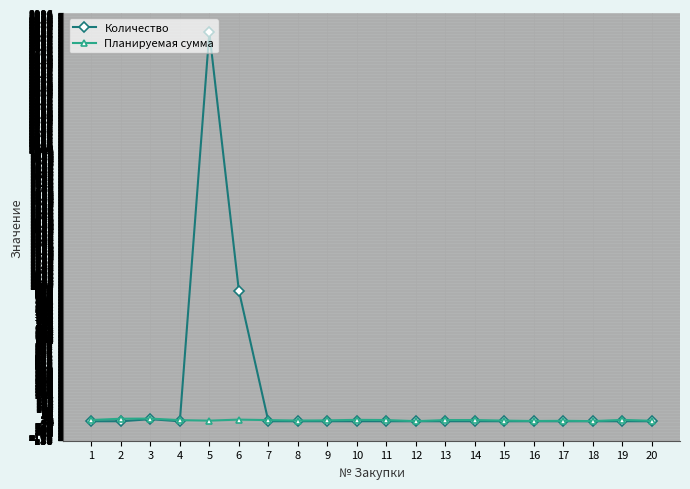

How many times do Количество and Планируемая сумма cross each other?

2